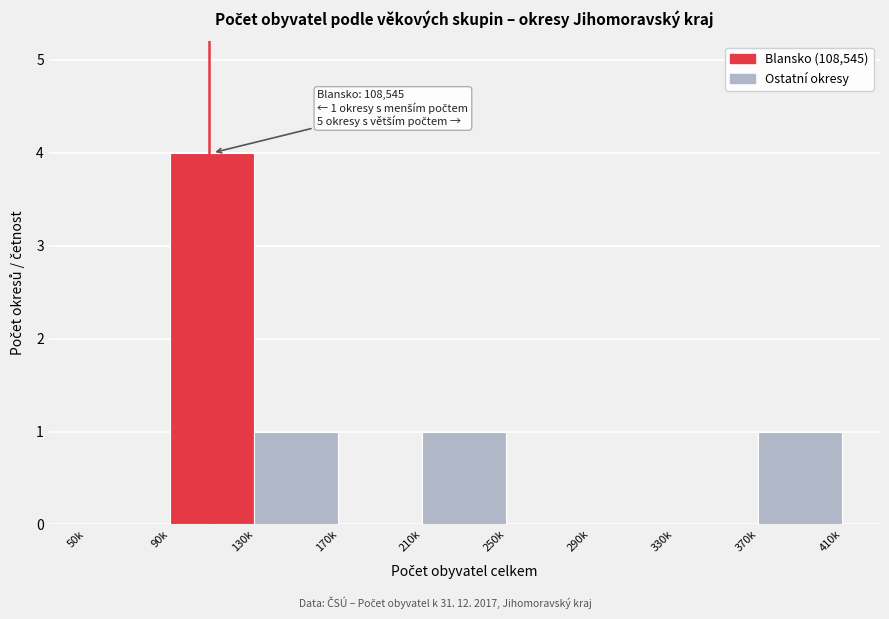

Reading left to right, what are all the values shown in this chart?

50k=0	90k=4	130k=1	170k=0	210k=1	250k=0	290k=0	330k=0	370k=1